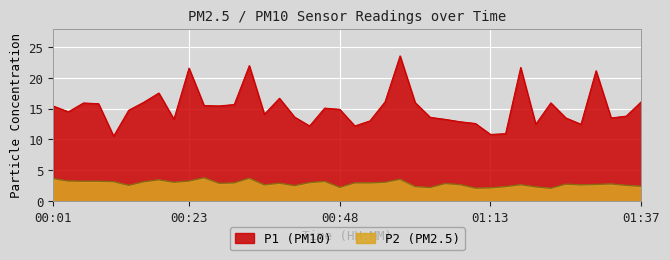

What is the difference between the highest and lowest values at 00:18?

14.1